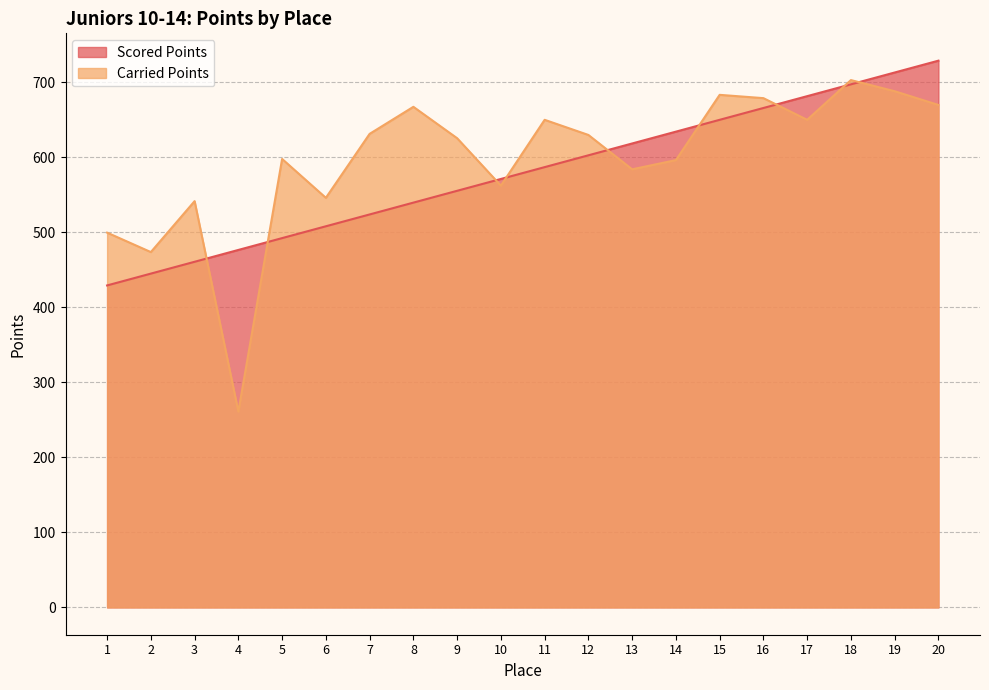

What is the greatest value displayed?

728.9